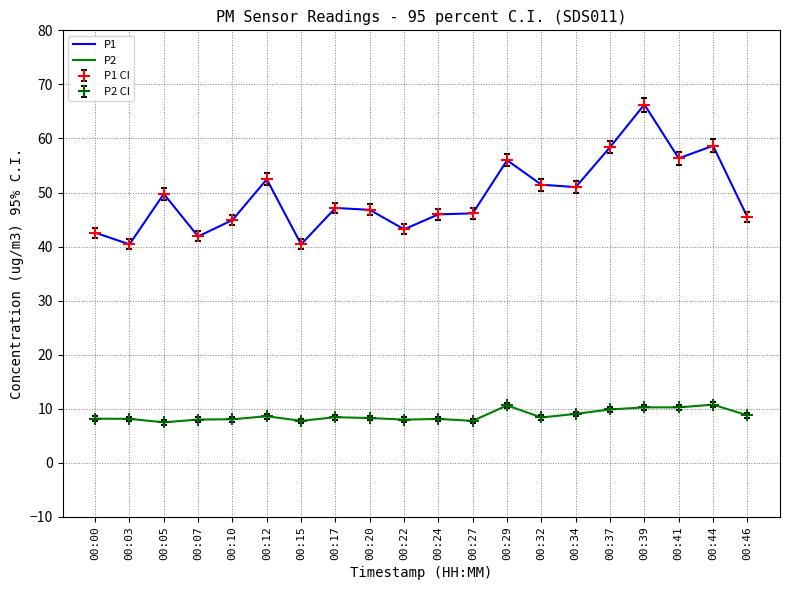

What are all the series names shown in the legend?

P1, P2